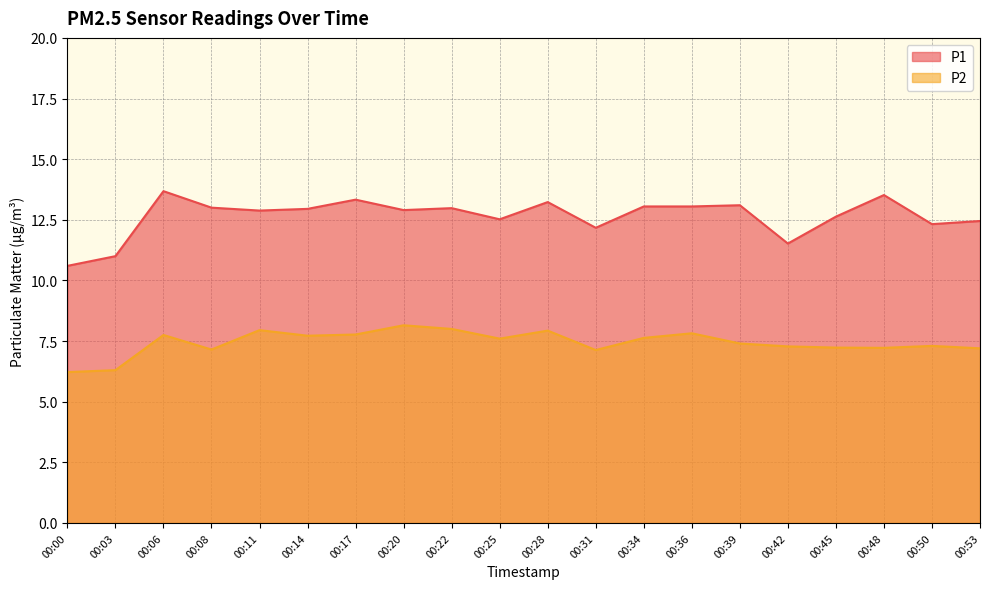

List the series in order of their peak value, highest first.

P1, P2